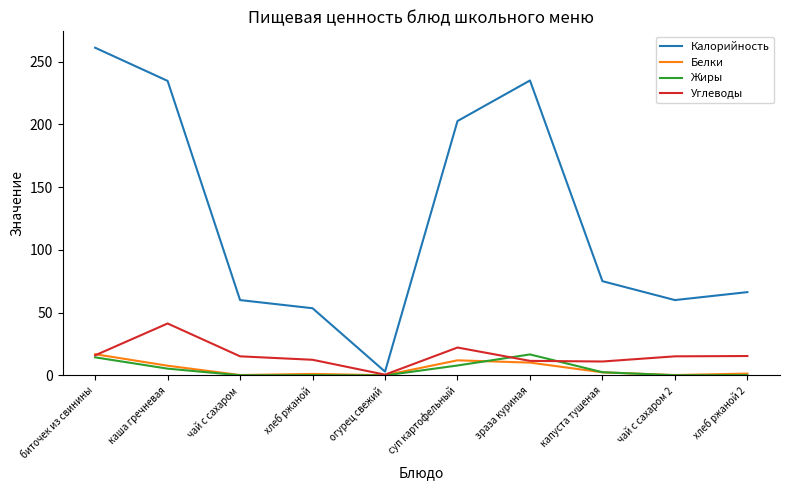

How many series are shown in this chart?

4